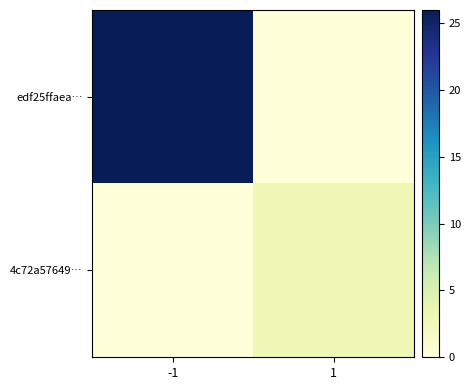

What is the difference between the highest and lowest values at -1?

26